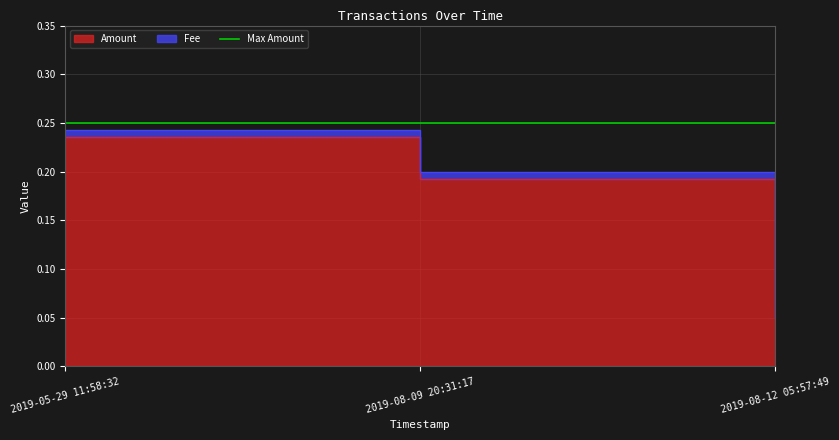

Which label corresponds to the smallest value in the chart?

2019-08-12 05:57:49